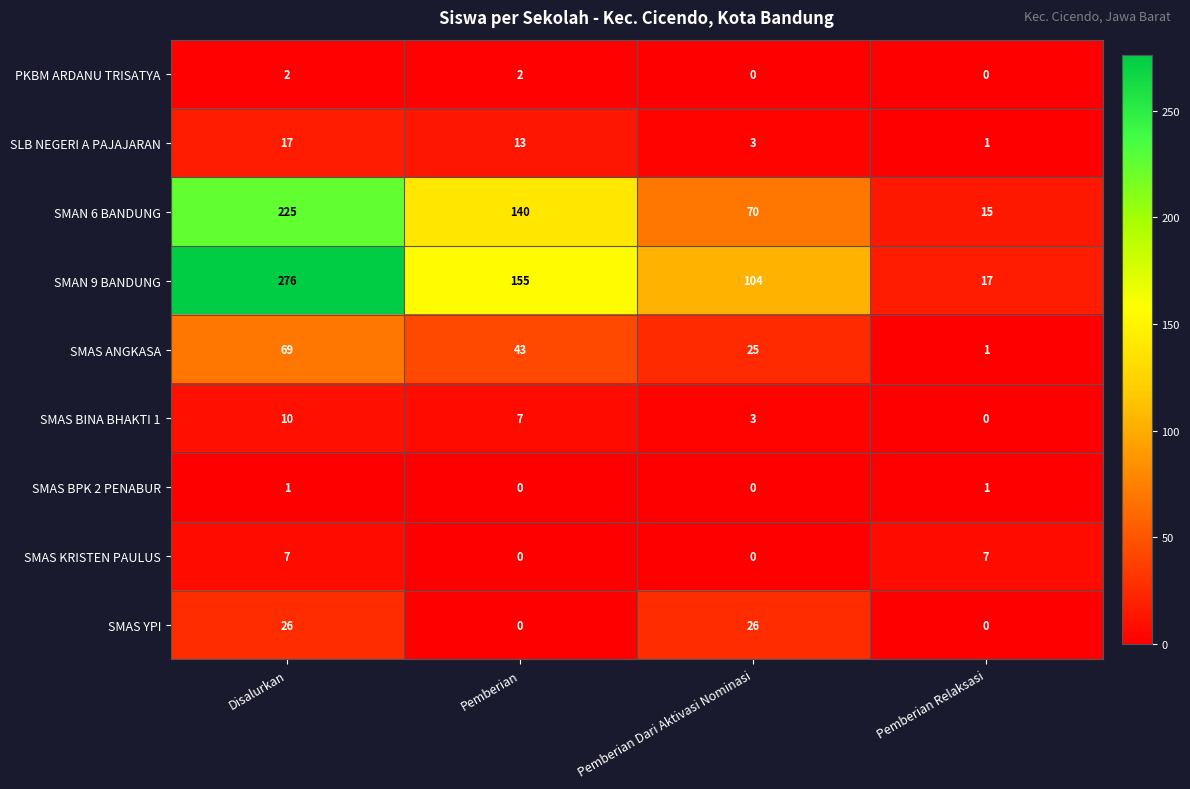

List the series in order of their peak value, lowest first.

SMAS BPK 2 PENABUR, PKBM ARDANU TRISATYA, SMAS KRISTEN PAULUS, SMAS BINA BHAKTI 1, SLB NEGERI A PAJAJARAN, SMAS YPI, SMAS ANGKASA, SMAN 6 BANDUNG, SMAN 9 BANDUNG